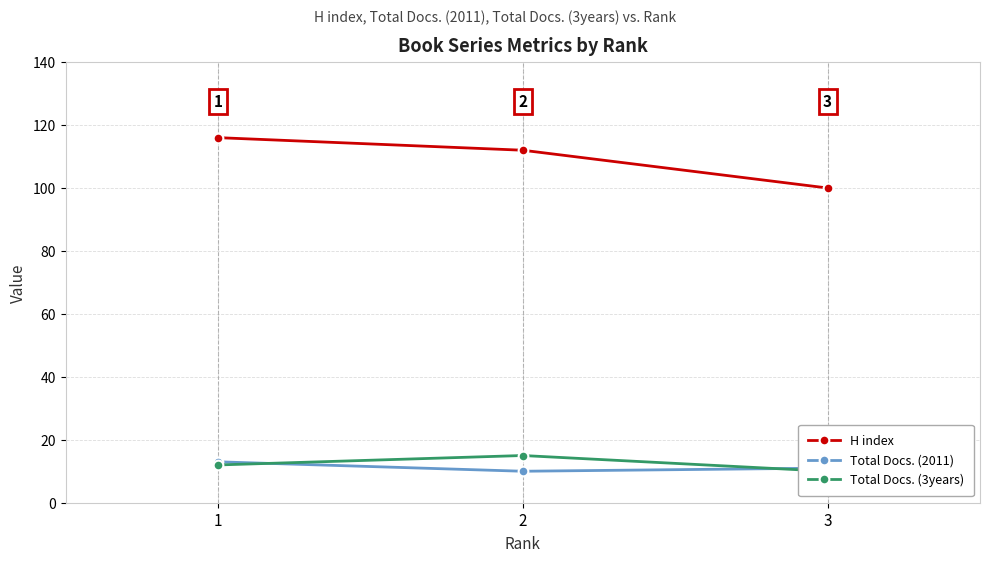

At how many categories does at least one series exceed 28?

3